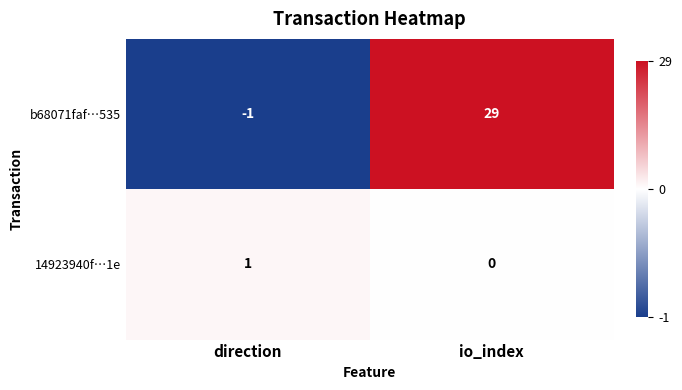

Which series changed the most between direction and io_index?

b68071faf…535